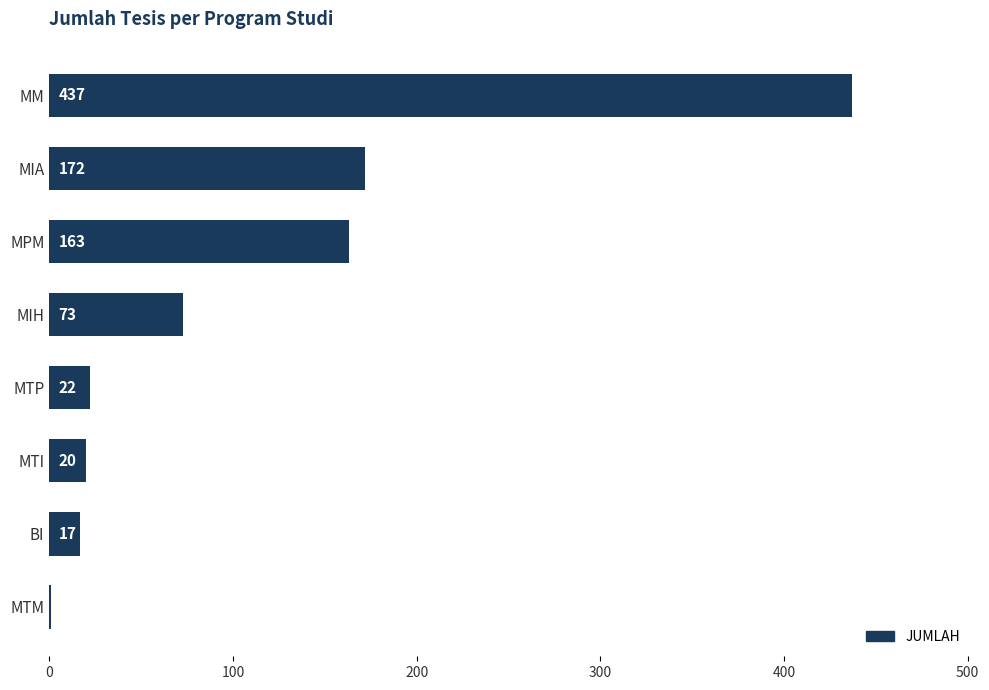

What is the sum of all values?

905